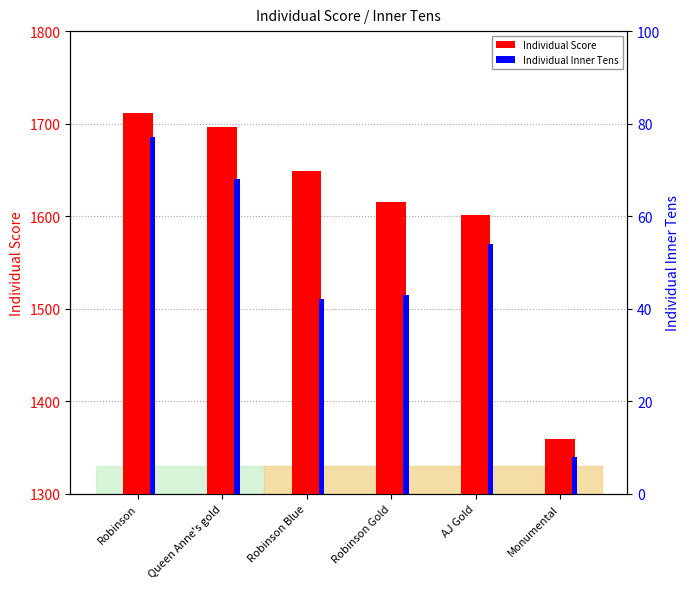

How many data points in Individual Score are less than 1649?

3